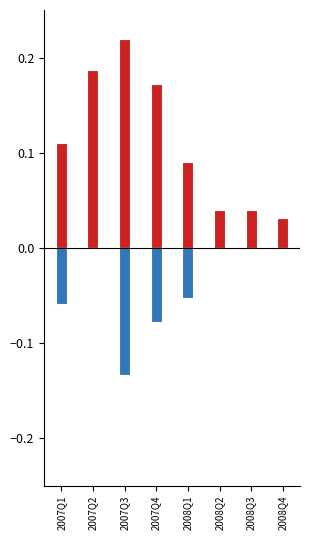

Rank the categories by Laden traffic value from highest to lowest.

2007Q3, 2007Q2, 2007Q4, 2007Q1, 2008Q1, 2008Q3, 2008Q2, 2008Q4